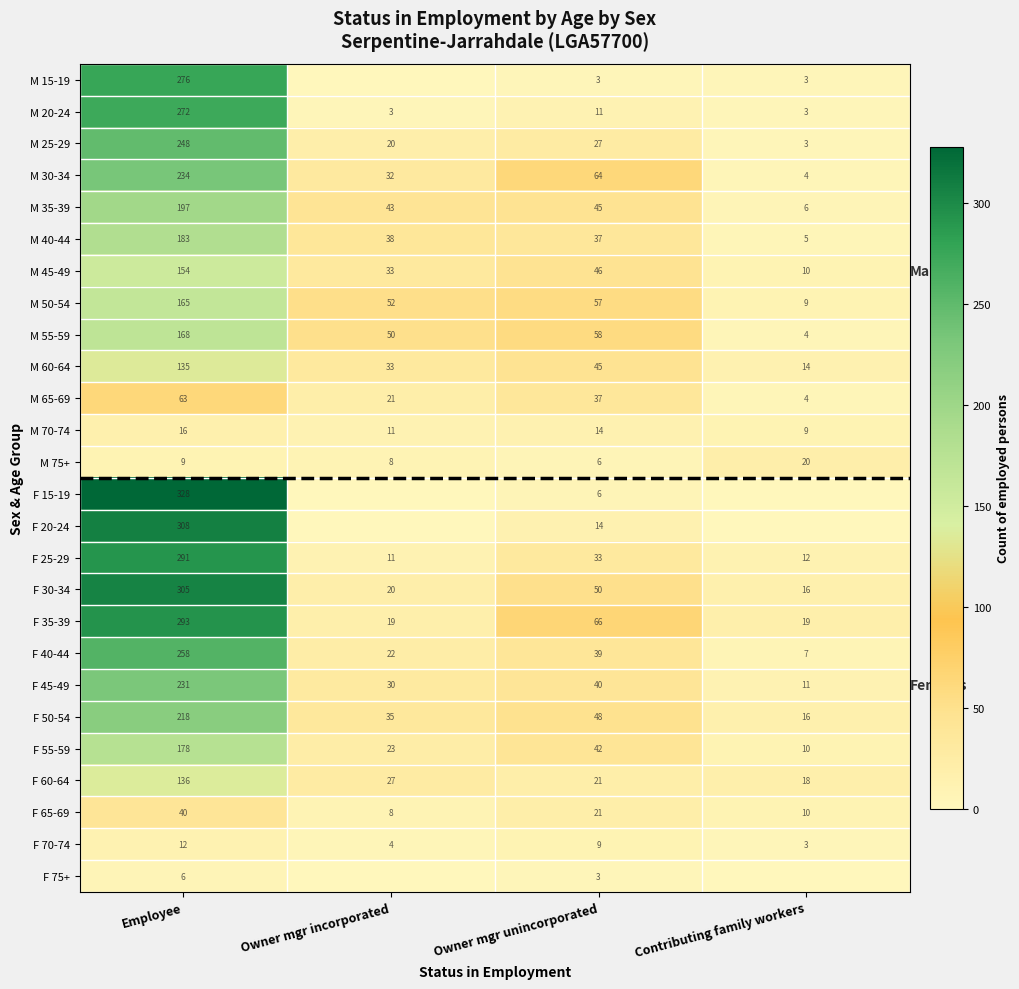

What is the total value across all series at Owner mgr unincorporated?

842